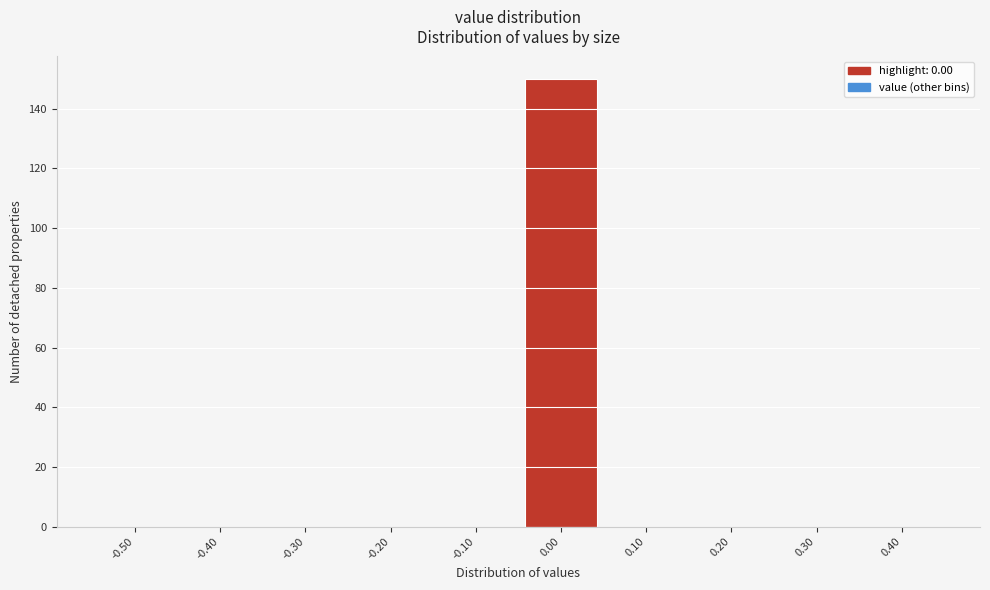

Reading left to right, list all the values displayed in this chart.

-0.50=0	-0.40=0	-0.30=0	-0.20=0	-0.10=0	0.00=150	0.10=0	0.20=0	0.30=0	0.40=0